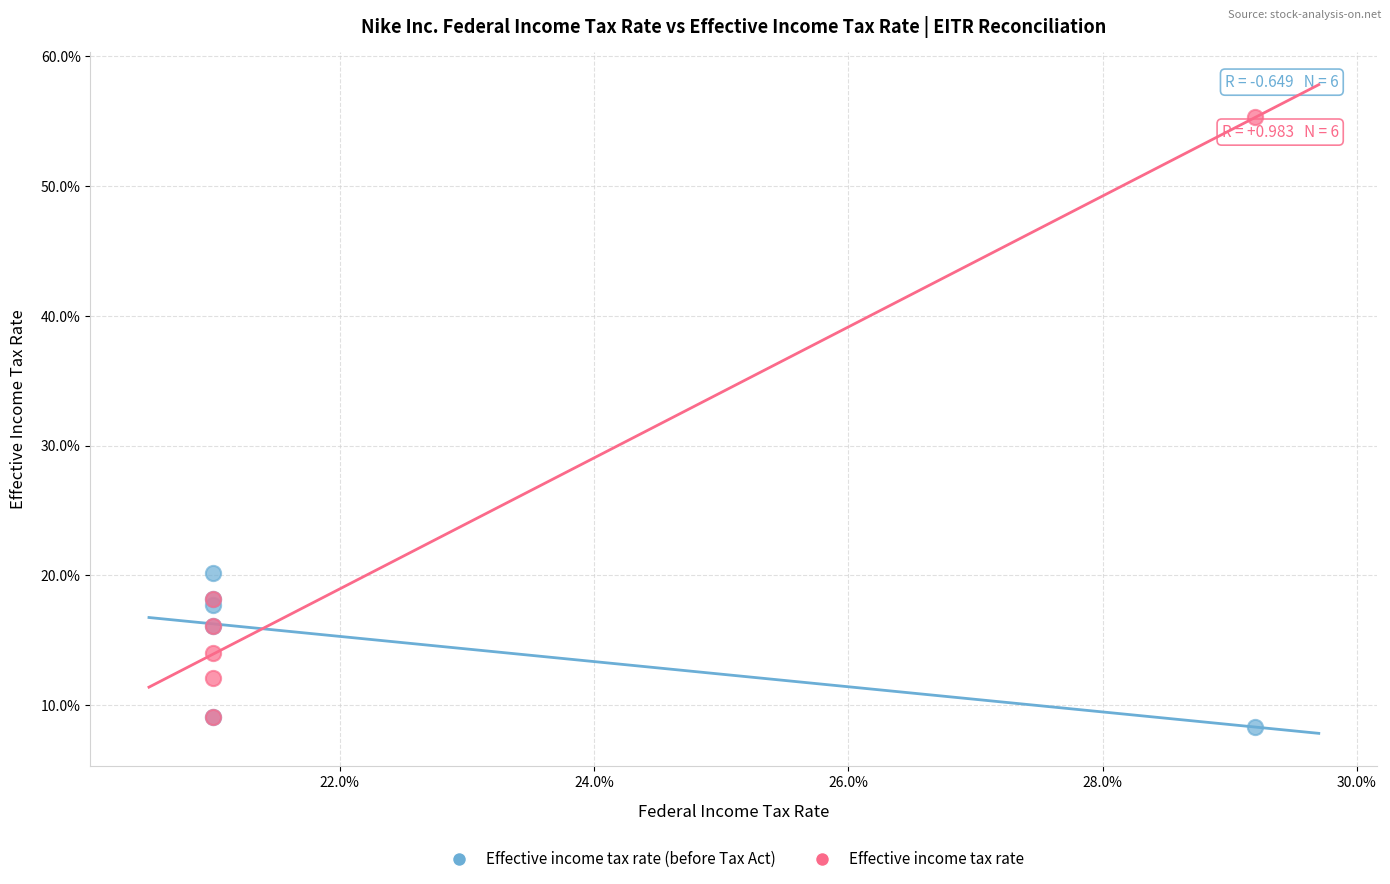

What are all the series names shown in the legend?

Effective income tax rate (before Tax Act), Effective income tax rate